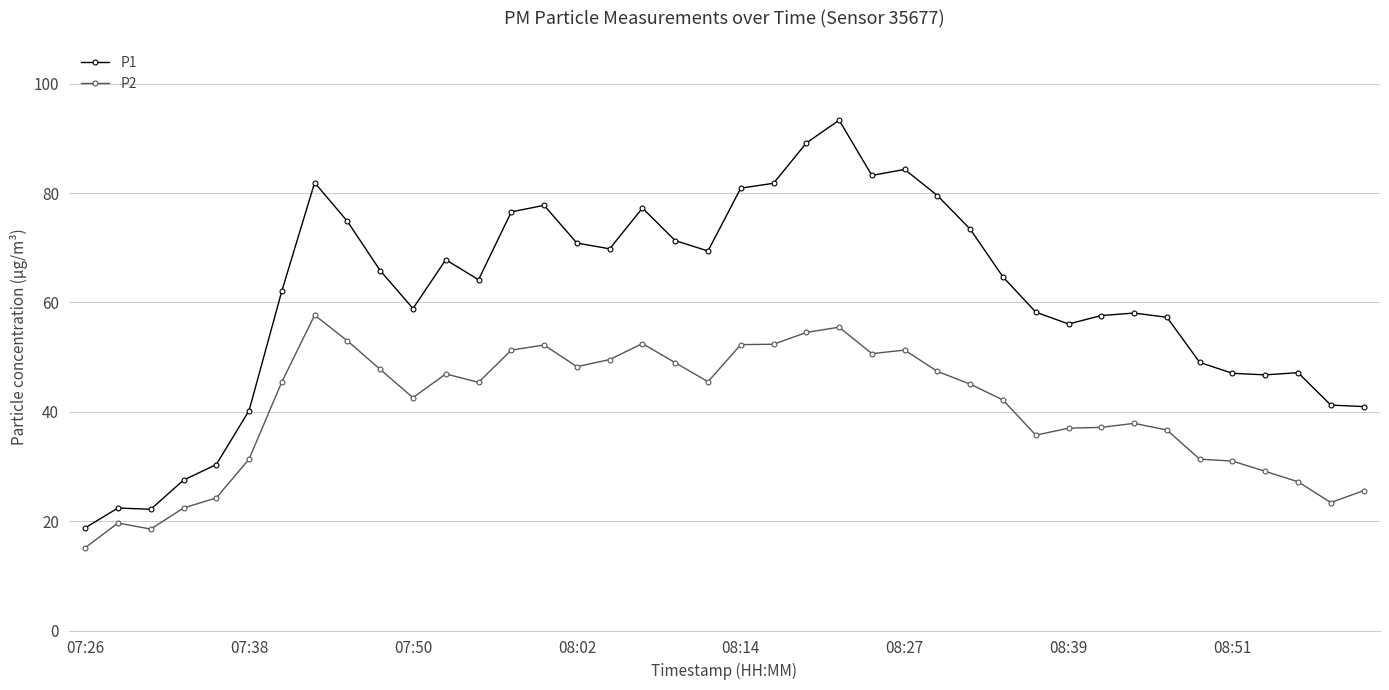

What is the maximum value shown in the chart?

93.3